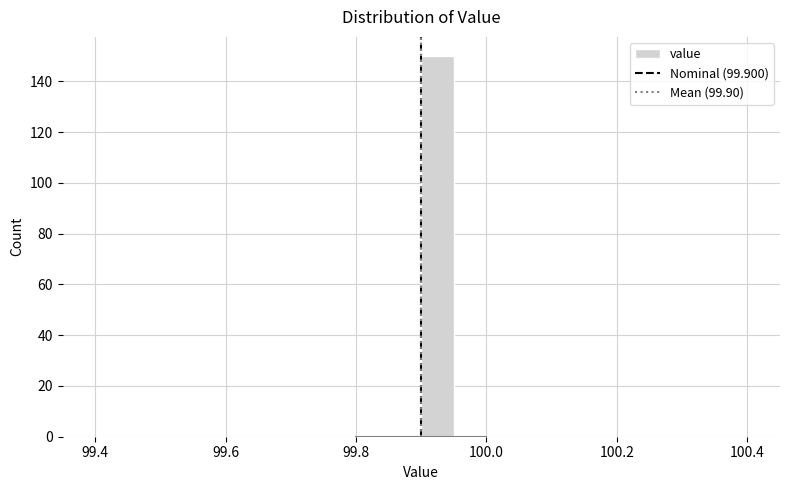

Around what value on the x-axis is the tallest bar? Give the approximate position of its centre, as read against the axis.

99.92